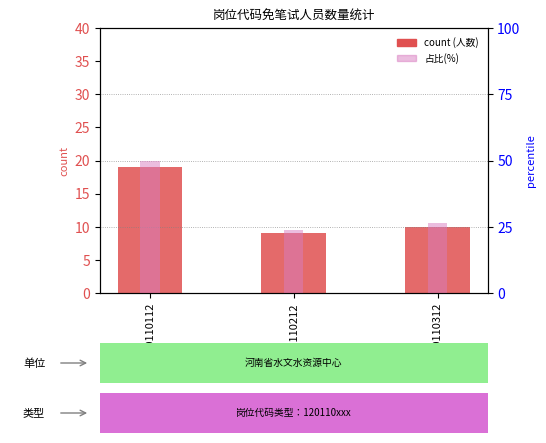

Between 120110212 and 120110312, which series saw the biggest shift?

百分比